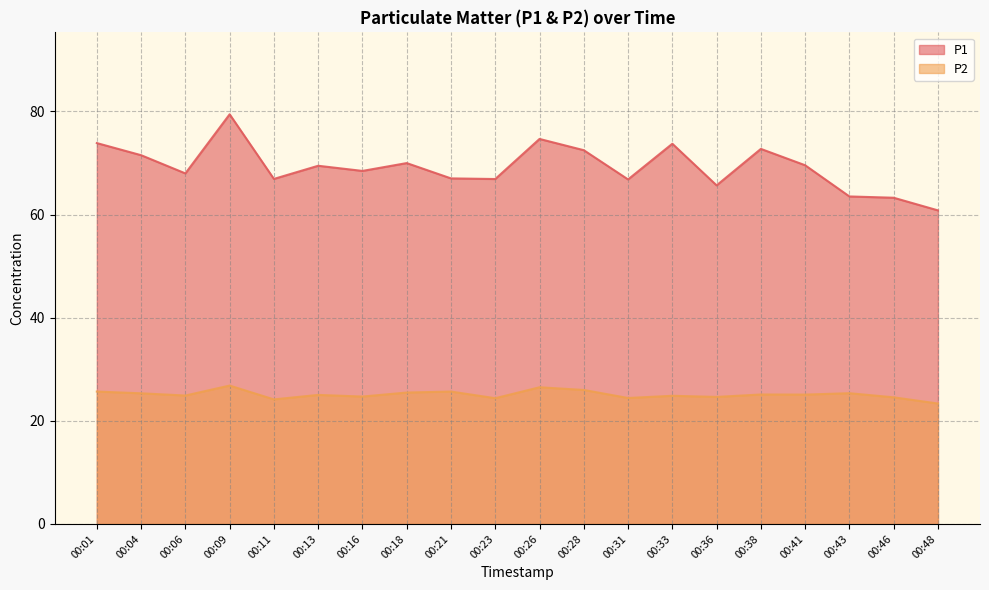

Reading left to right, extract all data points from this chart.

P1: 73.8	71.5	68.0	79.4	66.9	69.5	68.5	70.0	67.0	66.9	74.7	72.5	66.8	73.7	65.7	72.7	69.5	63.5	63.2	60.8
P2: 25.7	25.3	24.9	26.8	24.1	25.0	24.7	25.5	25.7	24.4	26.5	26.0	24.4	24.9	24.6	25.1	25.1	25.4	24.6	23.4